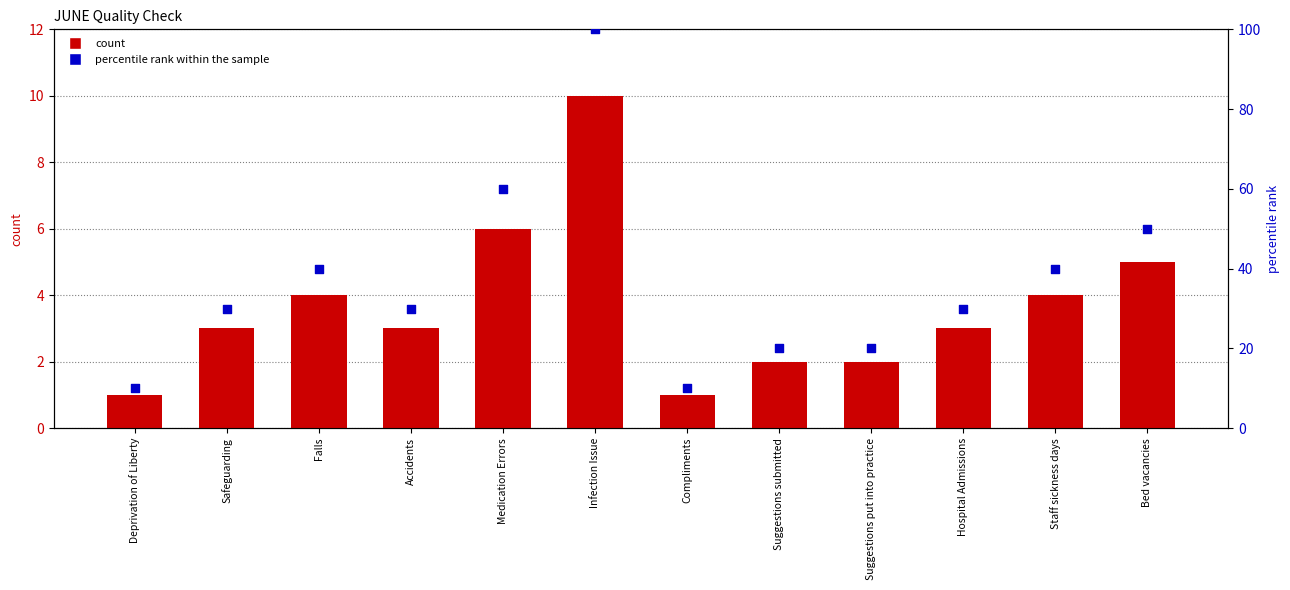

Which series contains the lowest Y value?

count